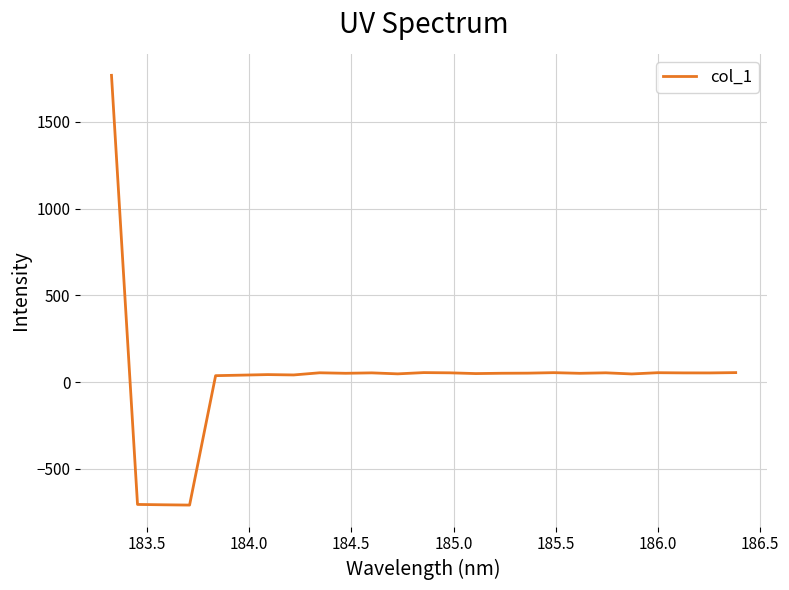

What is the greatest value displayed?

1767.6